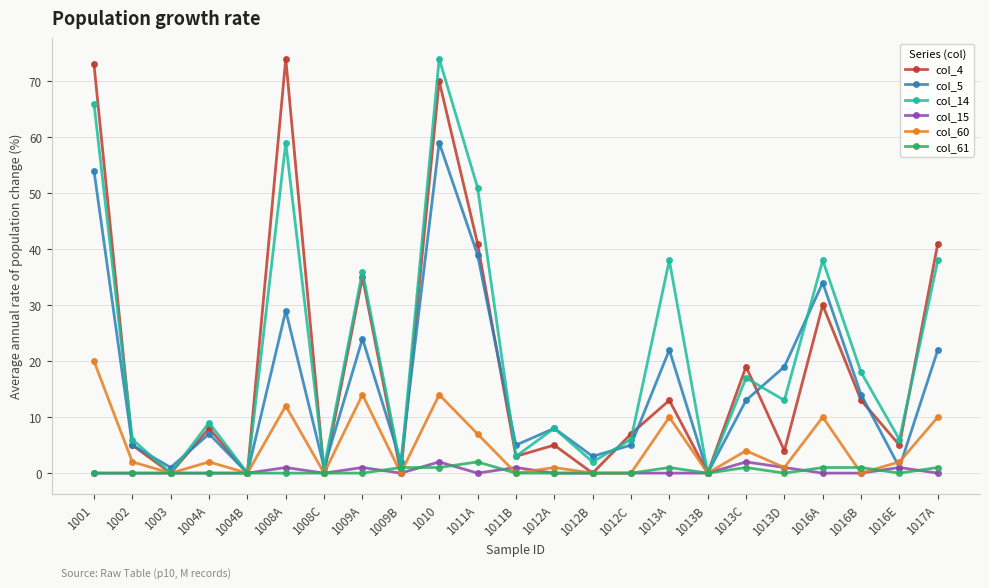

What is the average value of the col_4 series?

19